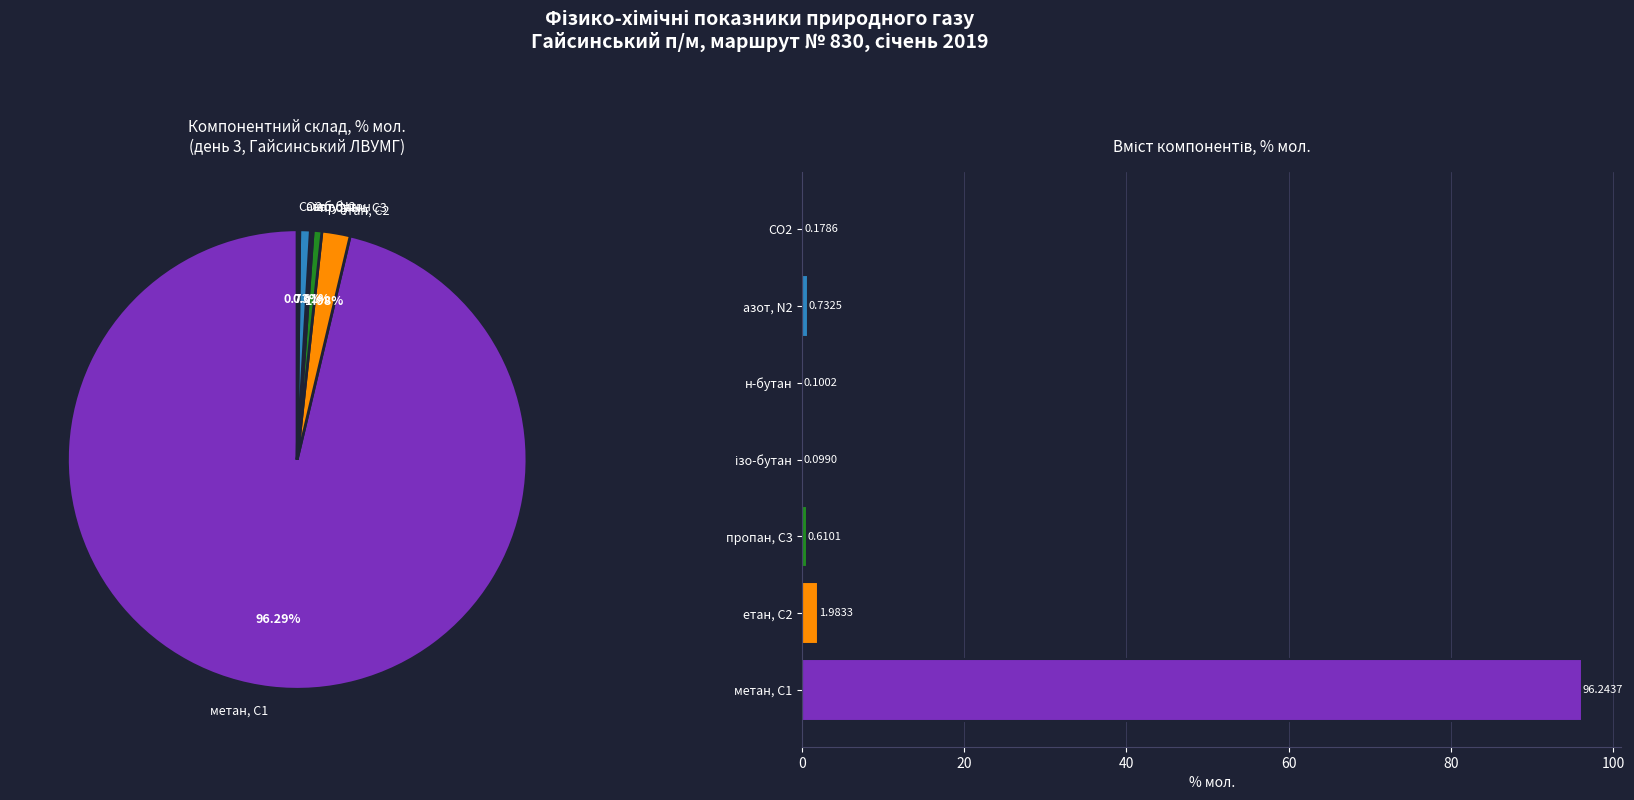

Which slice is the largest?

метан, С1